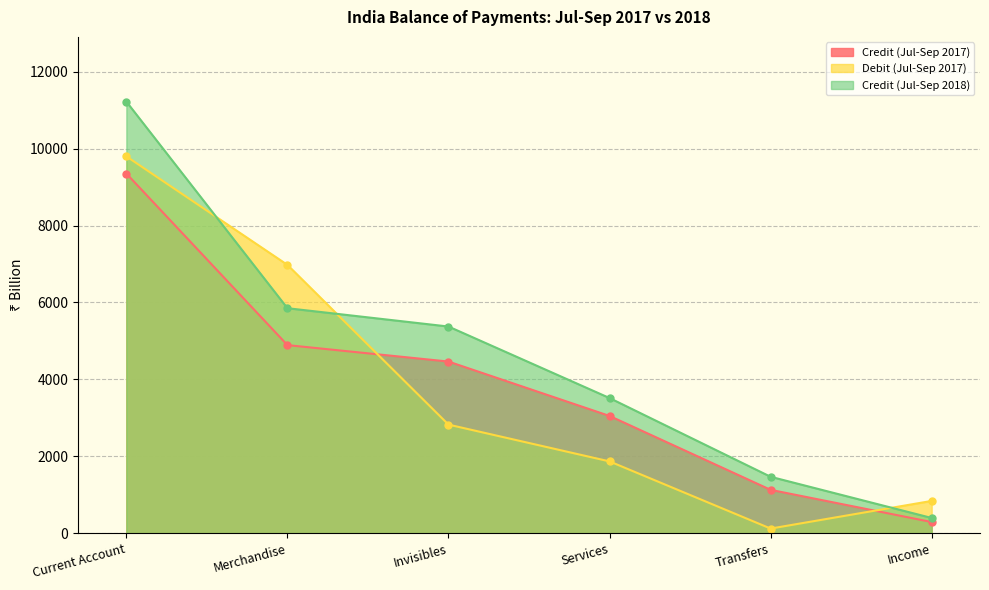

Which series has the largest total across all categories?

Credit (Jul-Sep 2018)